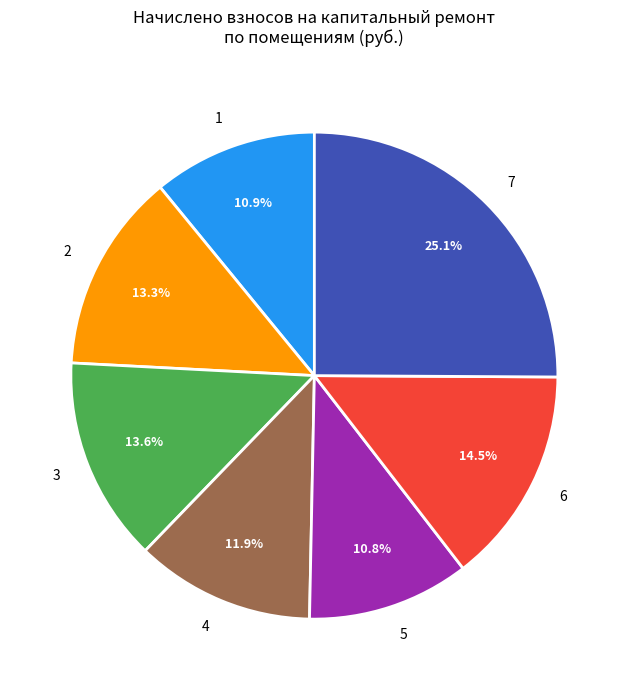

To the nearest percent, what percentage of the pie is 2?

13%